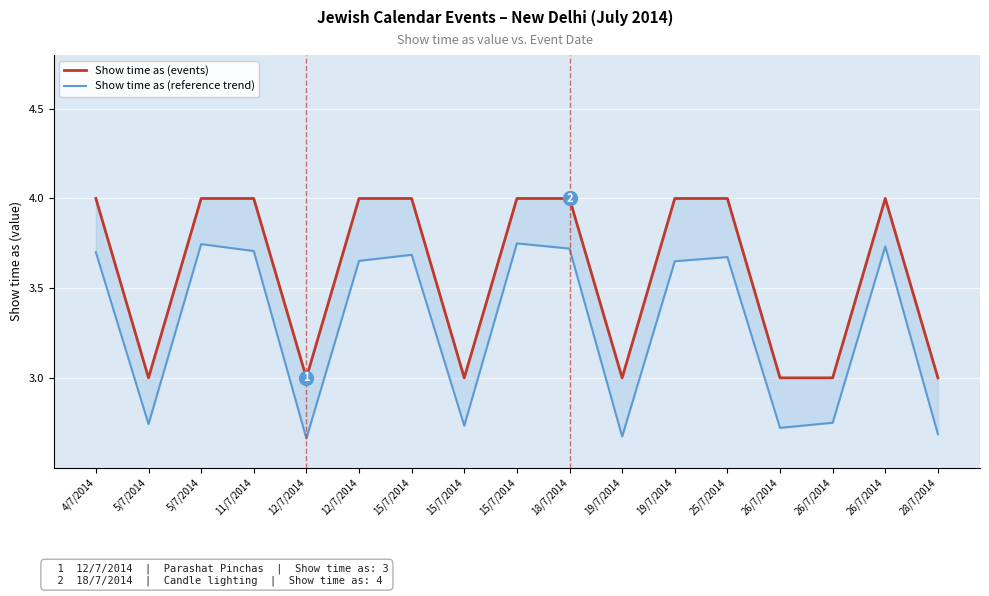

Reading left to right, what are all the values shown in this chart?

Show time as (events): 4.0	3.0	4.0	4.0	3.0	4.0	4.0	3.0	4.0	4.0	3.0	4.0	4.0	3.0	3.0	4.0	3.0
Show time as (reference trend): 3.7	2.7	3.7	3.7	2.7	3.7	3.7	2.7	3.7	3.7	2.7	3.7	3.7	2.7	2.7	3.7	2.7